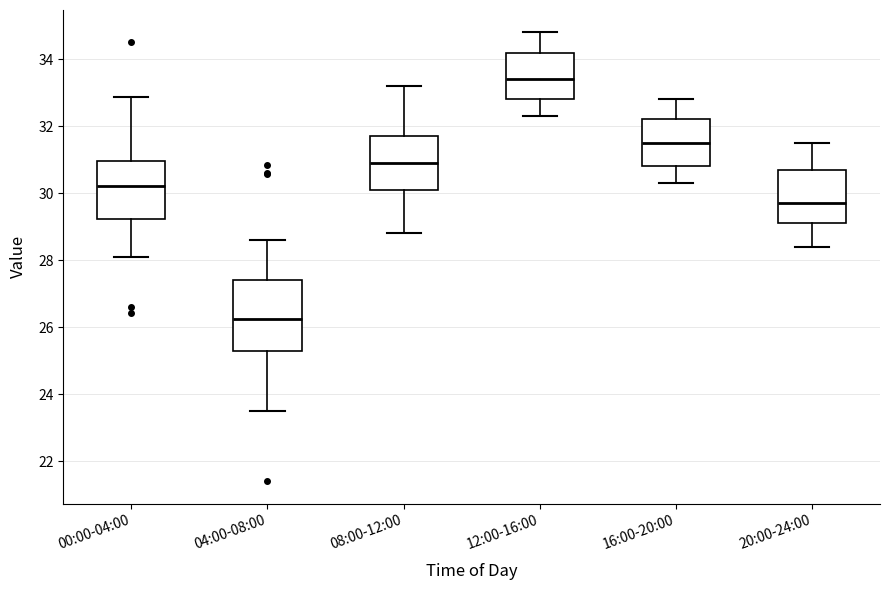

Reading left to right, read every box against the y-axis: the position of its median line, the range the box covers, and the ends of its whiskers. The values are not printed on the chart, so give them approximately, as read against the axis.

00:00-04:00: median 30.2, box 29.2 to 31.0, whiskers 28.2 to 32.8
04:00-08:00: median 26.2, box 25.4 to 27.4, whiskers 23.6 to 28.6
08:00-12:00: median 31.0, box 30.2 to 31.8, whiskers 28.8 to 33.2
12:00-16:00: median 33.4, box 32.8 to 34.2, whiskers 32.4 to 34.8
16:00-20:00: median 31.6, box 30.8 to 32.2, whiskers 30.4 to 32.8
20:00-24:00: median 29.8, box 29.2 to 30.8, whiskers 28.4 to 31.6